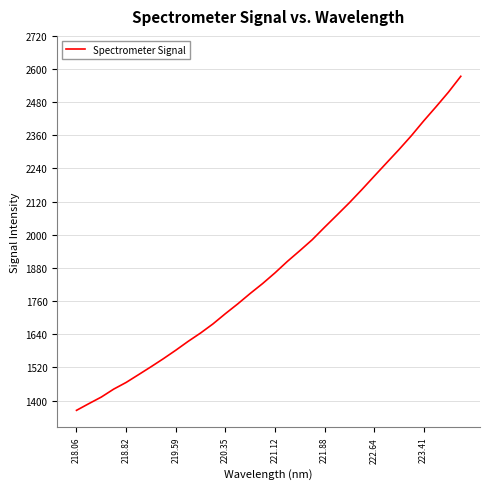

What is the difference between the maximum and minimum values?

1209.3